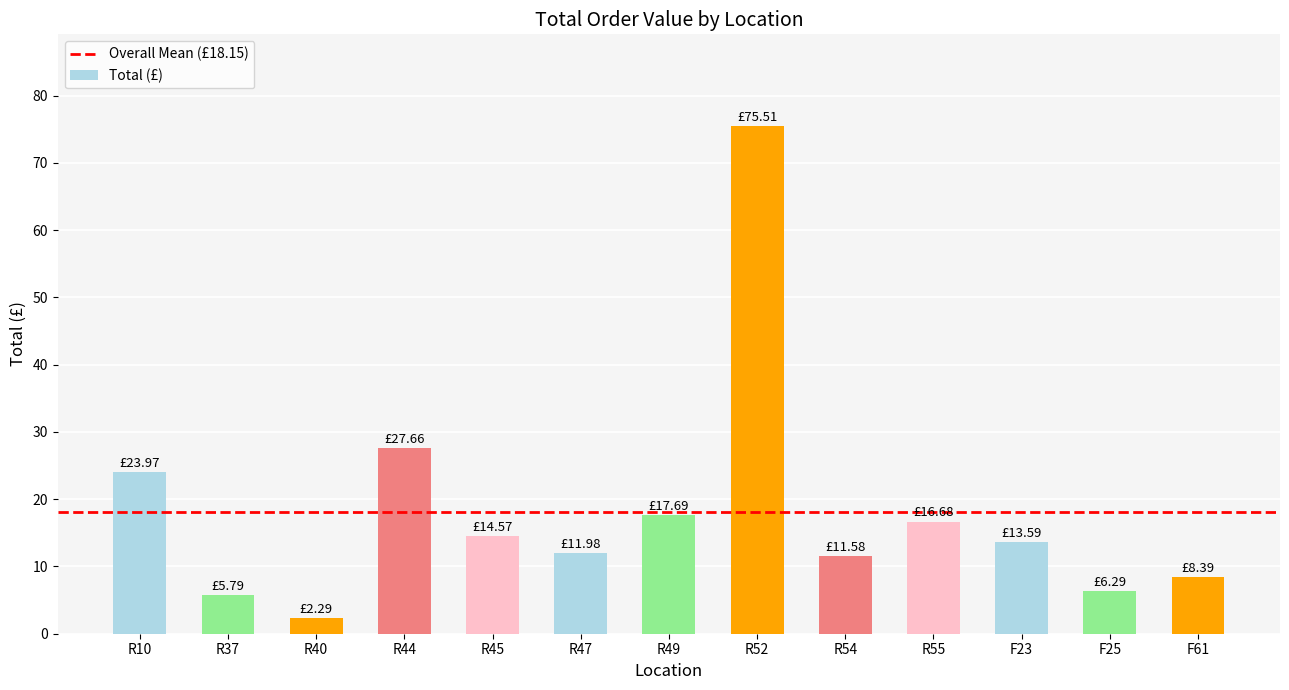

How many data points are above 13?

7